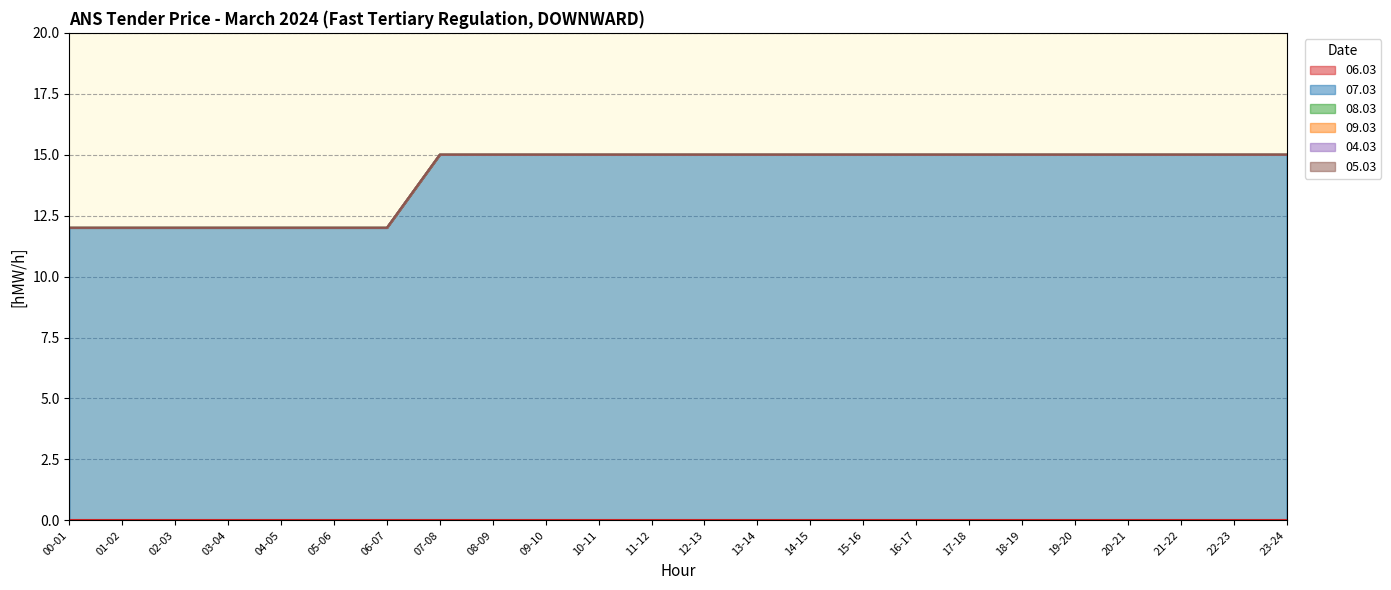

Reading right to left, extract all data points from this chart.

06.03: 0	0	0	0	0	0	0	0	0	0	0	0	0	0	0	0	0	0	0	0	0	0	0	0
07.03: 15	15	15	15	15	15	15	15	15	15	15	15	15	15	15	15	15	12	12	12	12	12	12	12
08.03: 0	0	0	0	0	0	0	0	0	0	0	0	0	0	0	0	0	0	0	0	0	0	0	0
09.03: 0	0	0	0	0	0	0	0	0	0	0	0	0	0	0	0	0	0	0	0	0	0	0	0
04.03: 0	0	0	0	0	0	0	0	0	0	0	0	0	0	0	0	0	0	0	0	0	0	0	0
05.03: 0	0	0	0	0	0	0	0	0	0	0	0	0	0	0	0	0	0	0	0	0	0	0	0